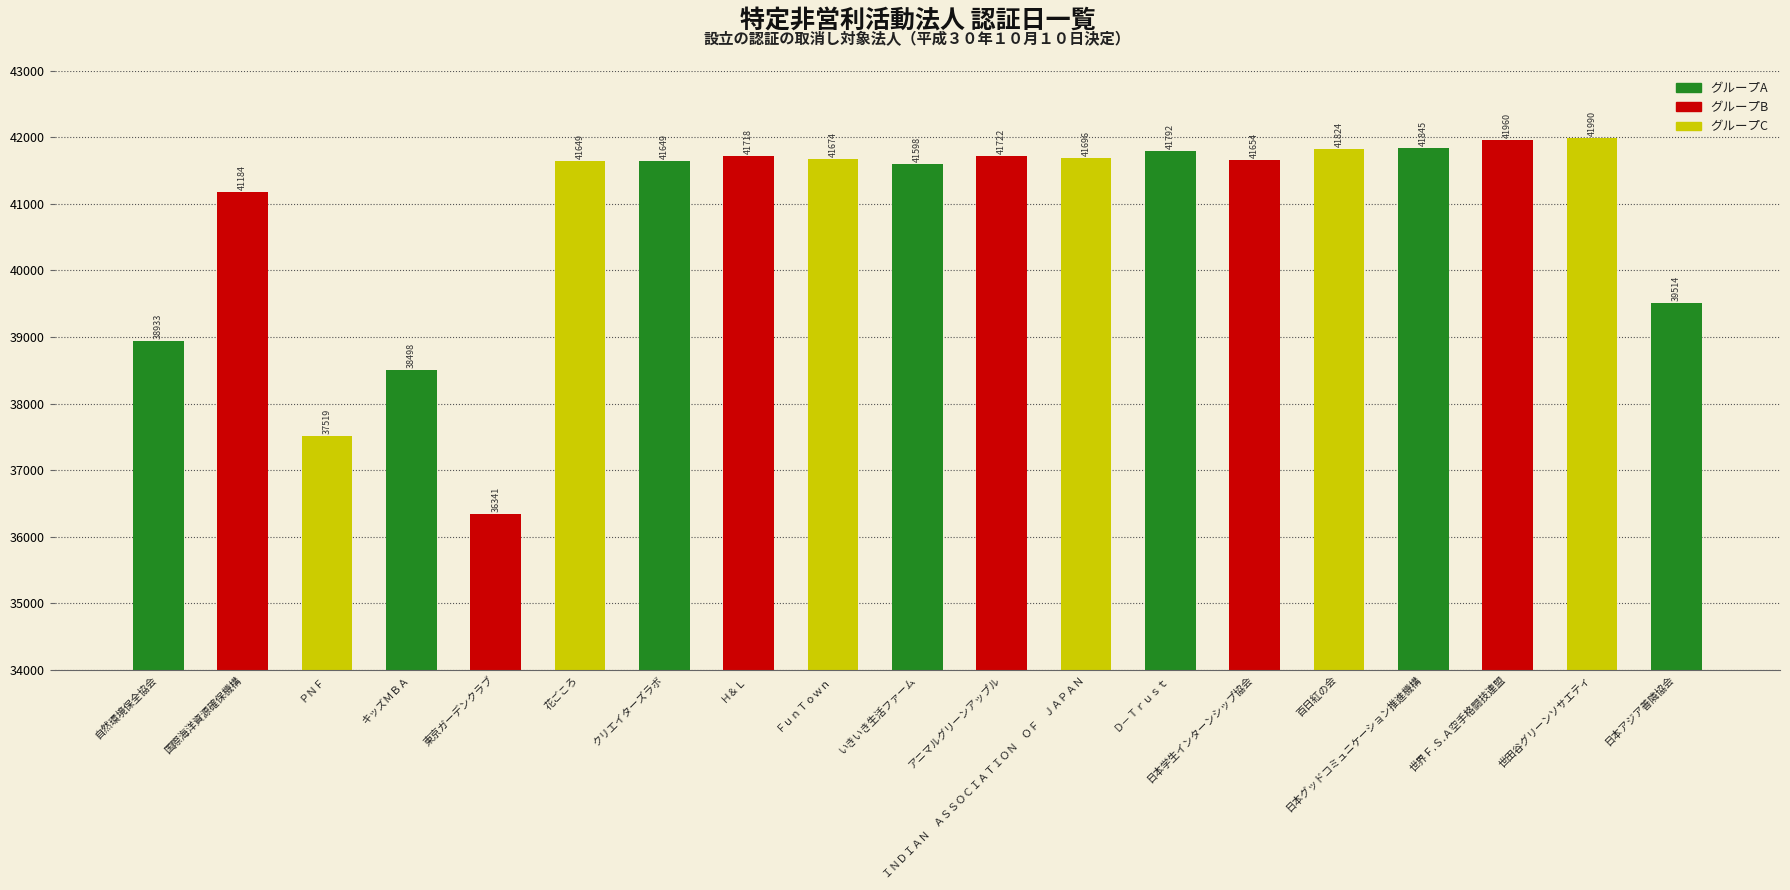

How many series are shown in this chart?

1